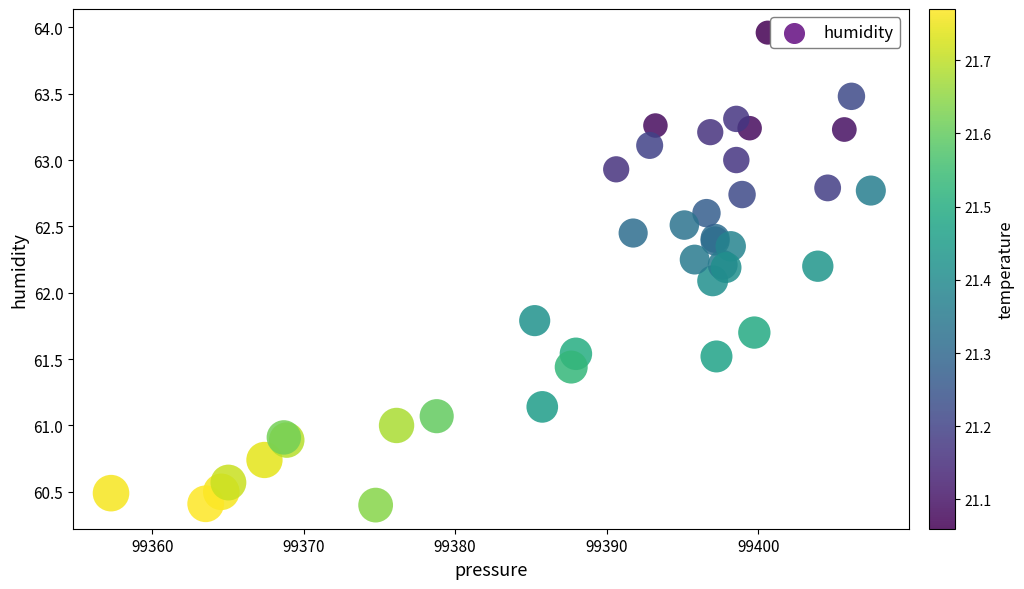

What Y value in the scatter plot is closest to 62?

62.1